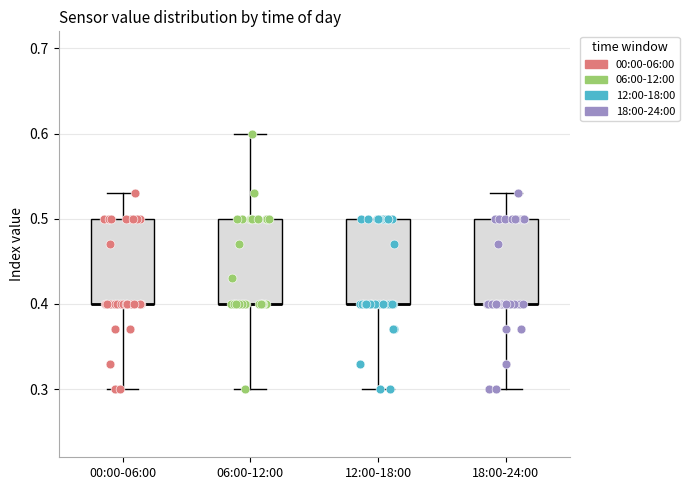

Reading left to right, read every box against the y-axis: the position of its median line, the range the box covers, and the ends of its whiskers. The values are not printed on the chart, so give them approximately, as read against the axis.

00:00-06:00: median 0.40 (drawn on the box's lower edge), box 0.40 to 0.50, whiskers 0.30 to 0.53
06:00-12:00: median 0.40 (drawn on the box's lower edge), box 0.40 to 0.50, whiskers 0.30 to 0.60
12:00-18:00: median 0.40 (drawn on the box's lower edge), box 0.40 to 0.50, whiskers 0.30 to 0.50
18:00-24:00: median 0.40 (drawn on the box's lower edge), box 0.40 to 0.50, whiskers 0.30 to 0.53